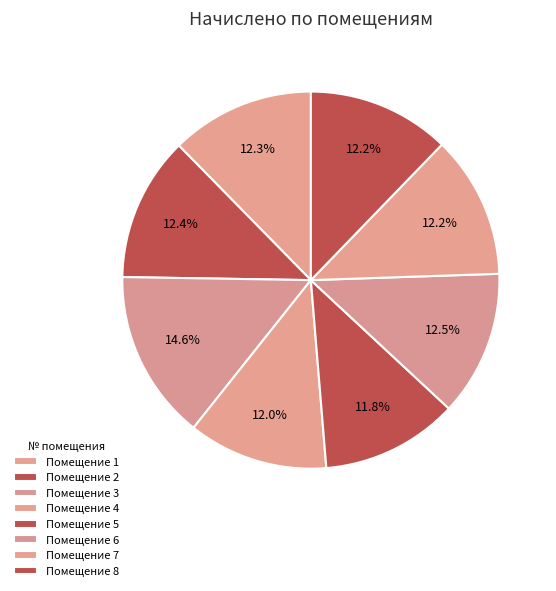

Which slice is the smallest?

5